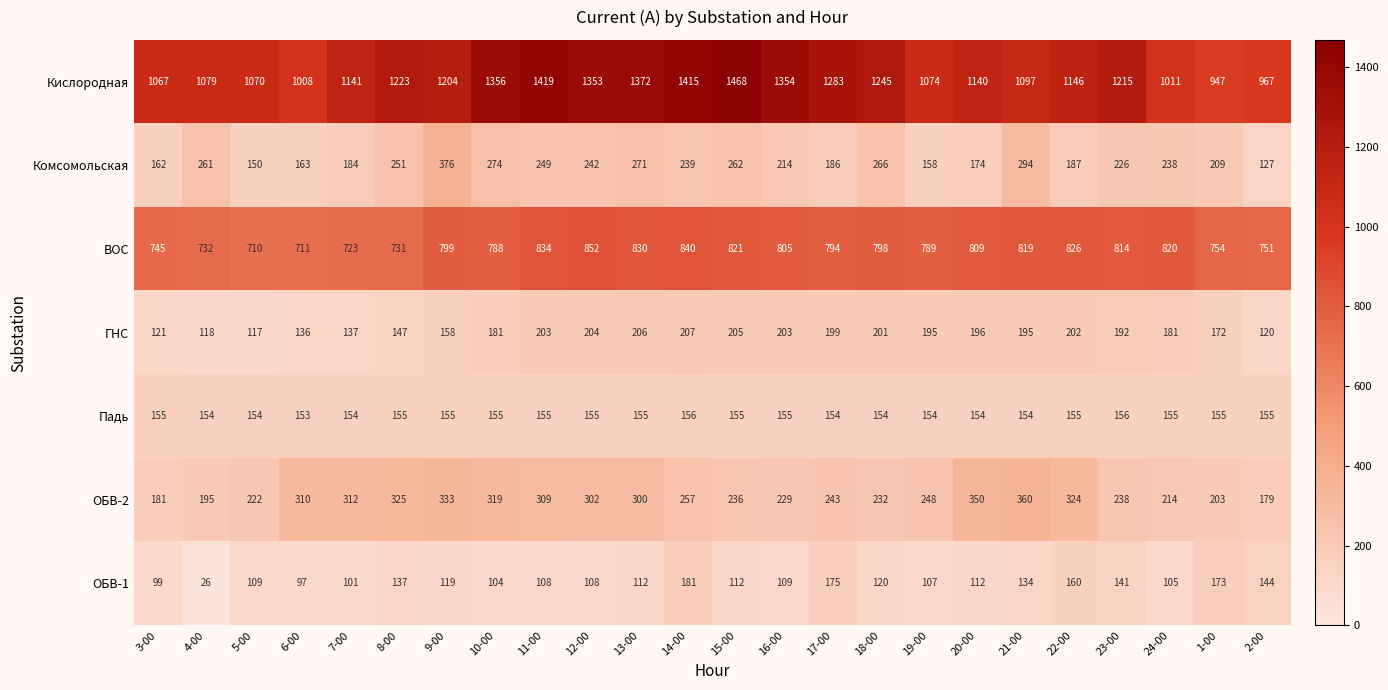

The value of ГНС at 16-00 is 322. True or false?

False